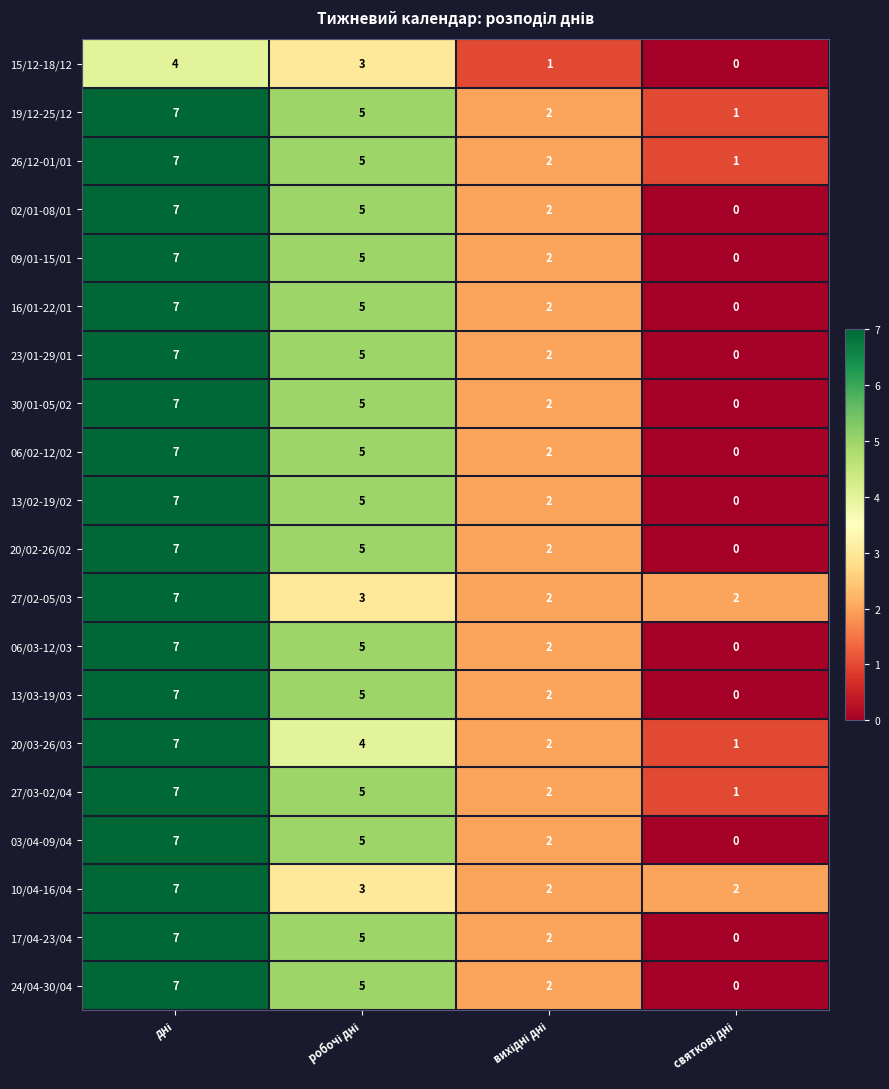

Count the 30/01-05/02 values in the range 2 to 7.

3